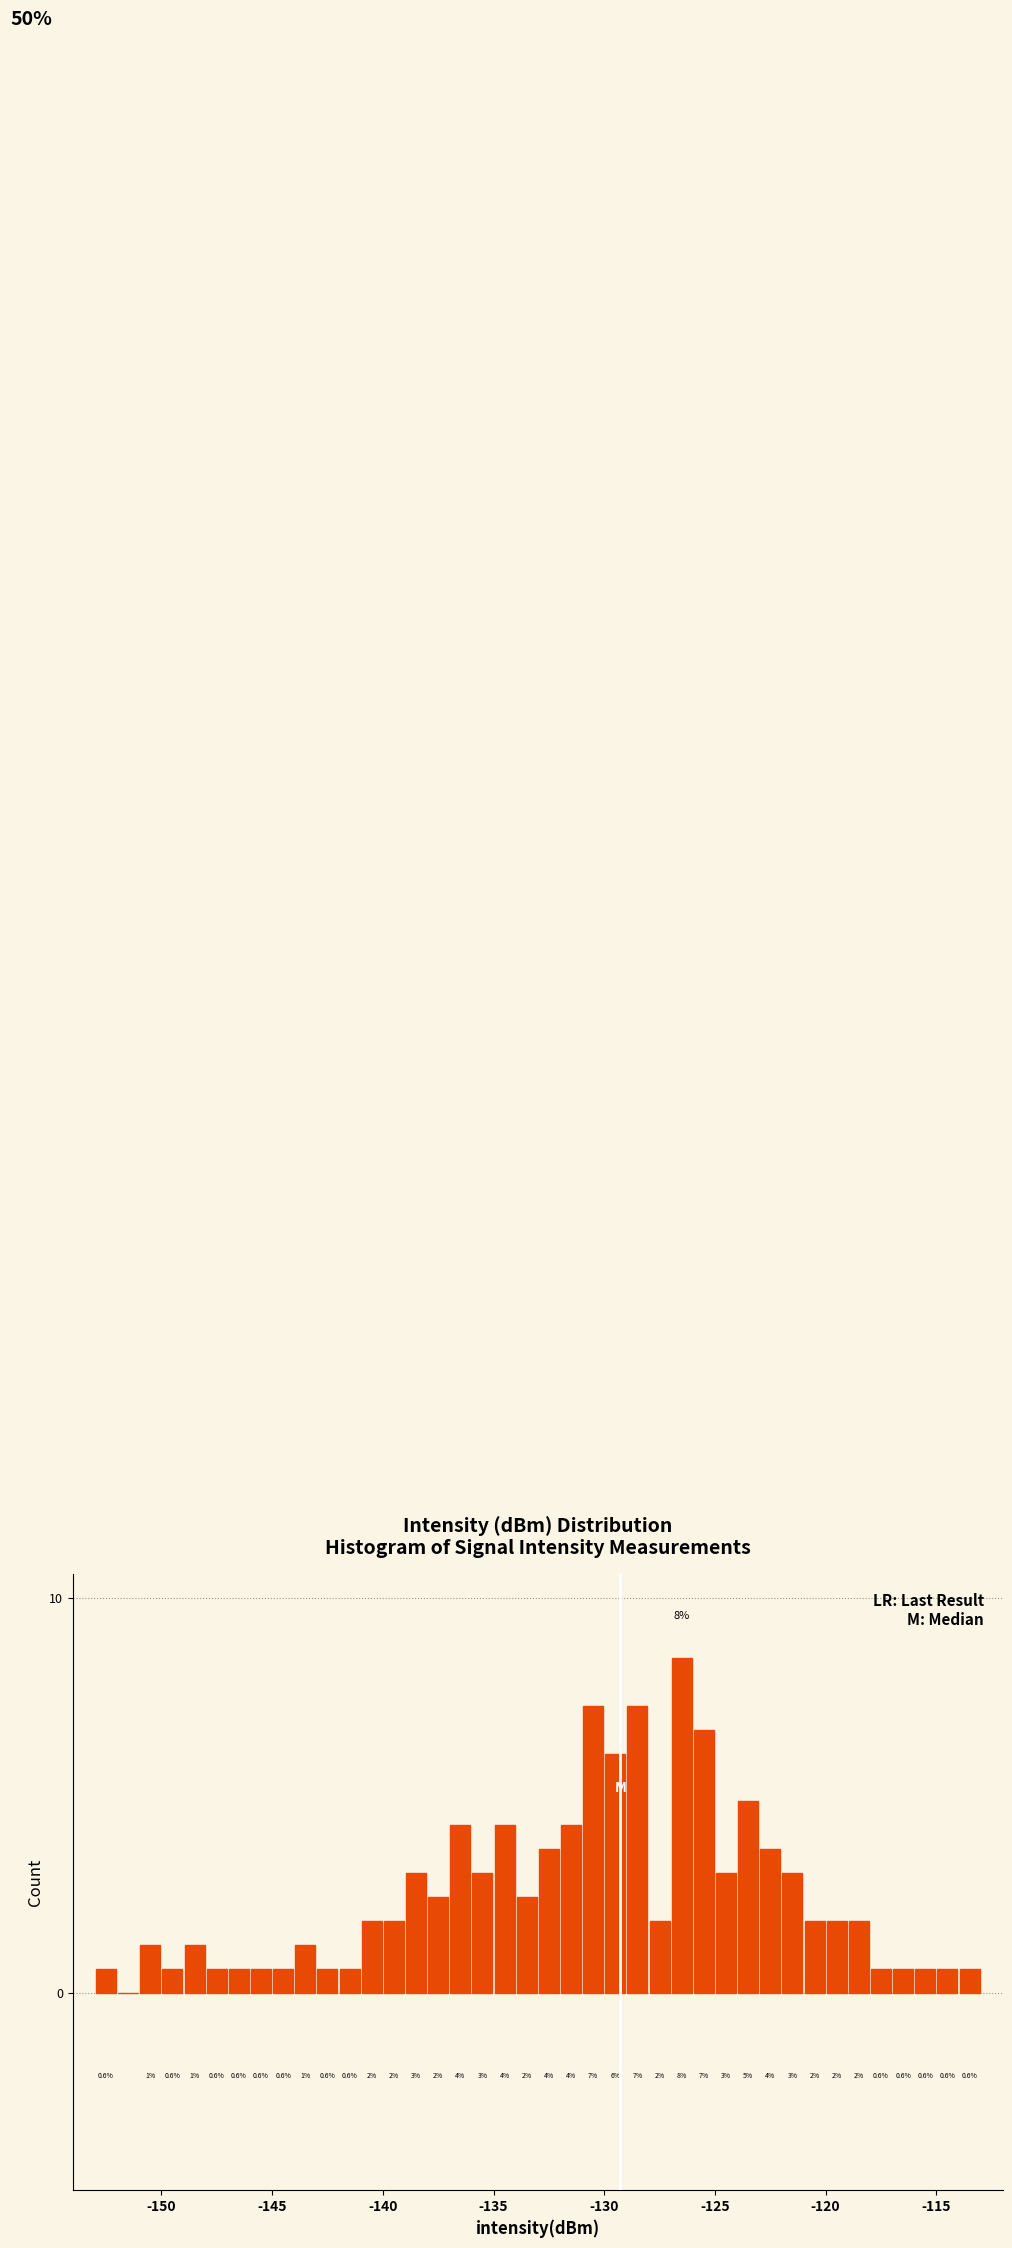

Read against the x-axis, roughly where is the centre of the tallest bar?

-126.5